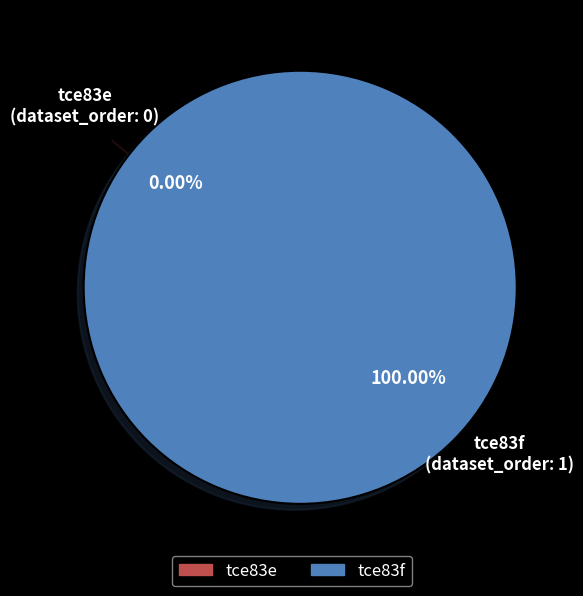

To the nearest percent, what is the difference between the tce83e and tce83f slice percentages?

100%